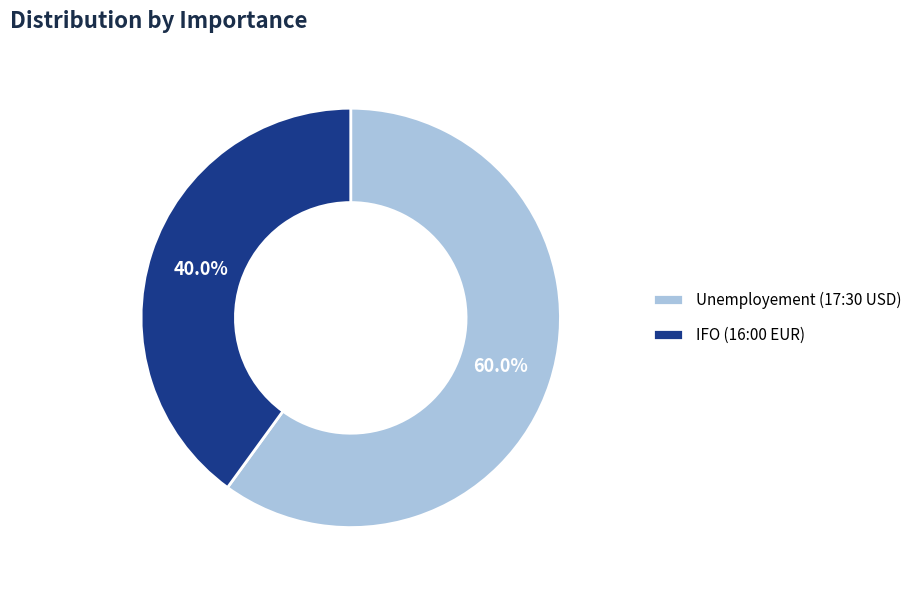

What percentage is NOT represented by IFO (16:00 EUR)?

60.0%